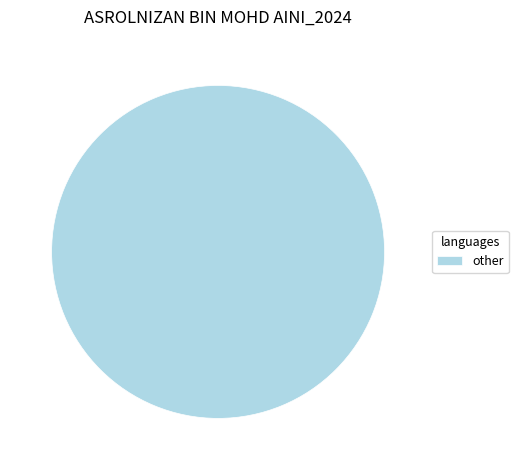

True or false: other accounts for 90% of the total.

False